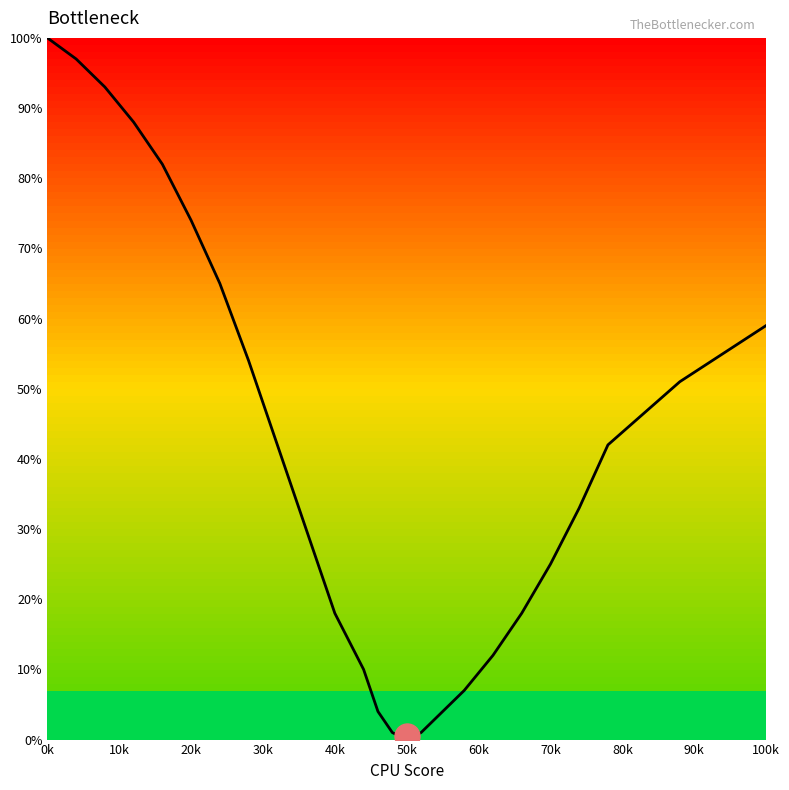

What is the average value?

40